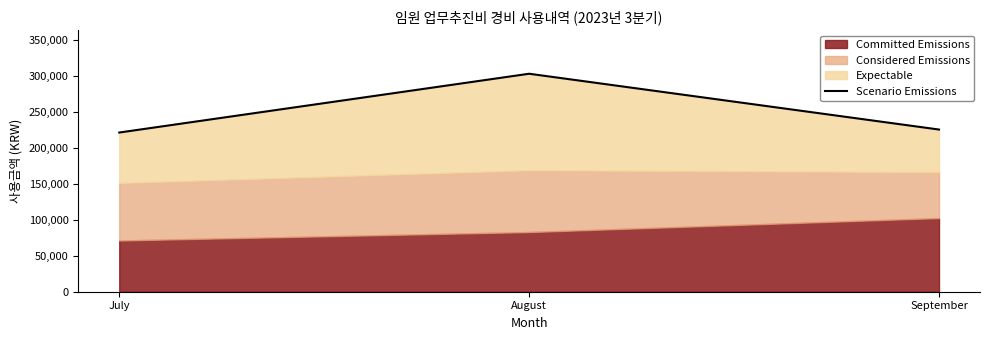

How many lines are shown in the chart?

1